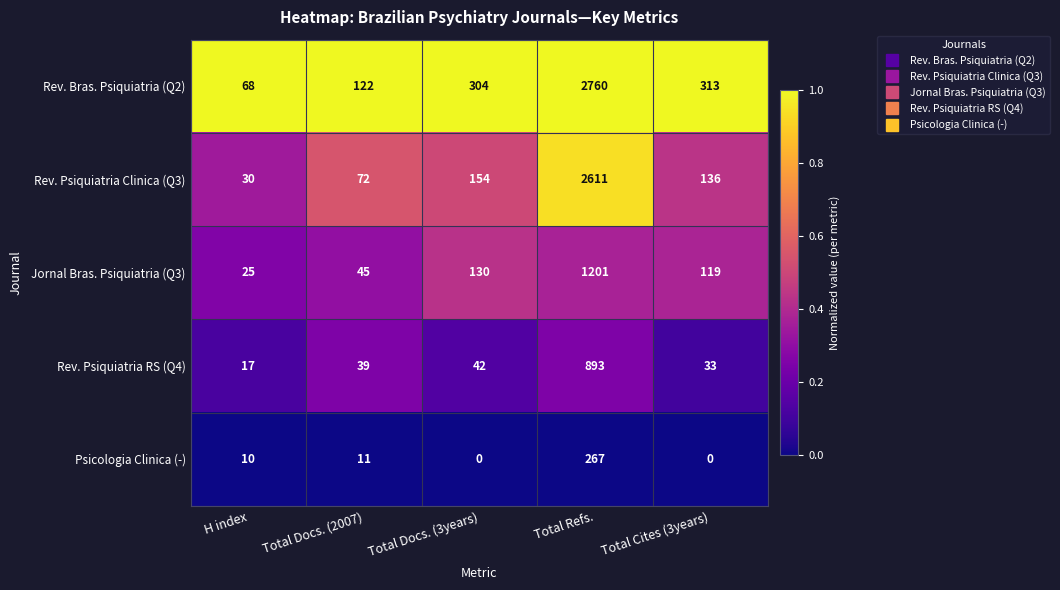

Rank the series by their maximum value, from highest to lowest.

Rev. Bras. Psiquiatria (Q2), Rev. Psiquiatria Clinica (Q3), Jornal Bras. Psiquiatria (Q3), Rev. Psiquiatria RS (Q4), Psicologia Clinica (-)